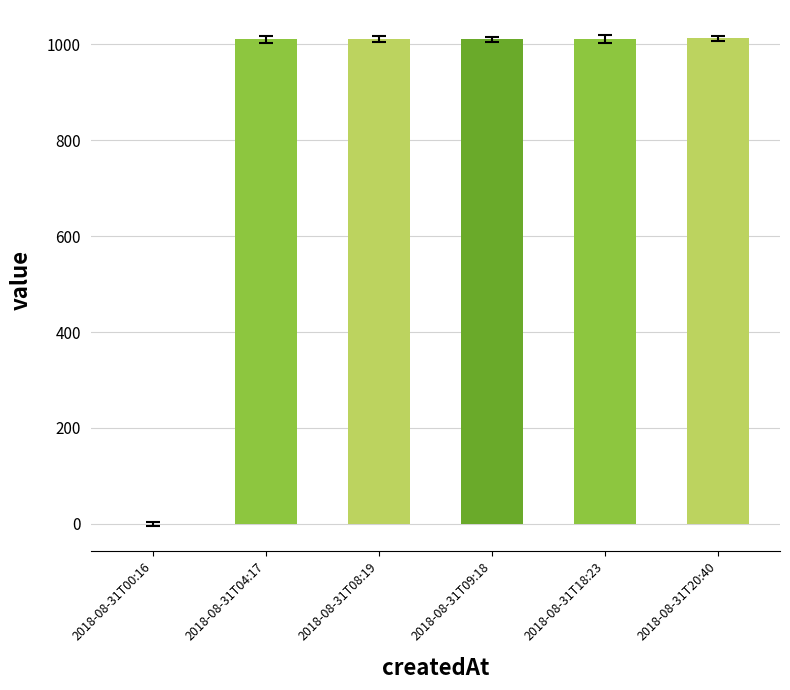

True or false: the data shows 1011 at 2018-08-31T08:19.

True